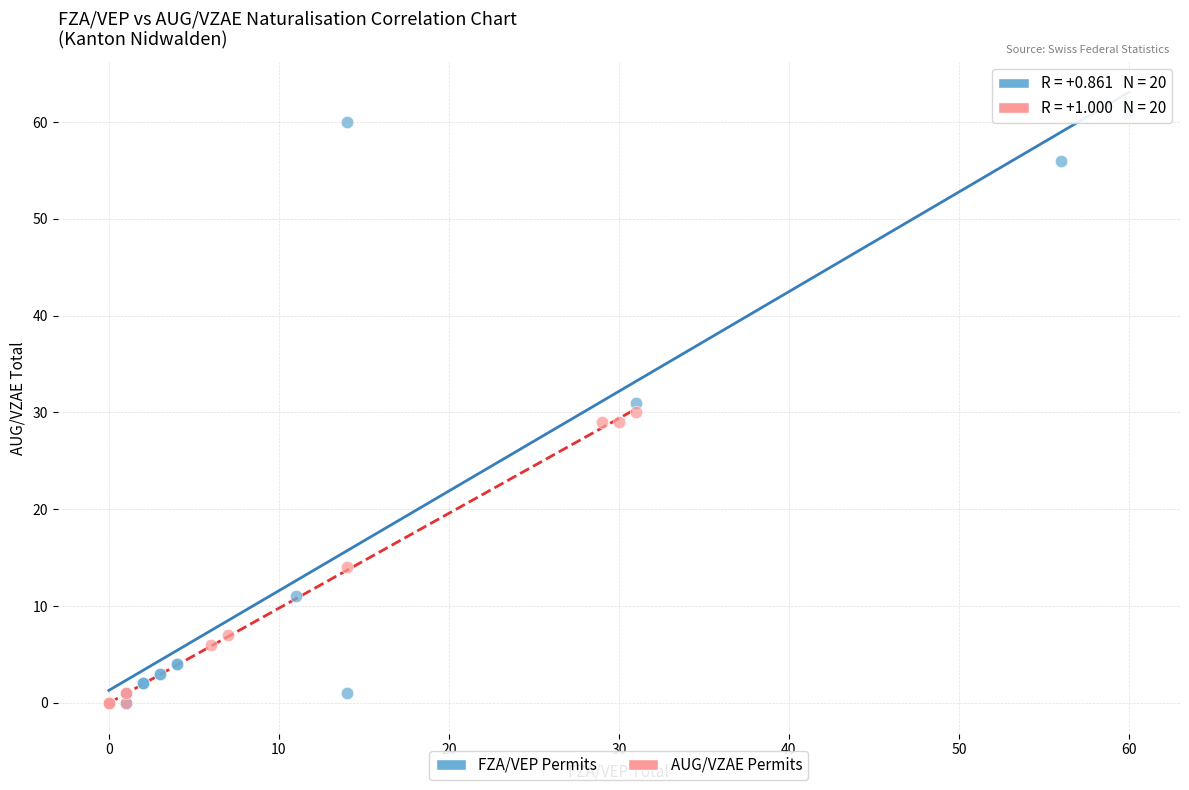

Which series reaches the maximum Y coordinate?

FZA/VEP Permits